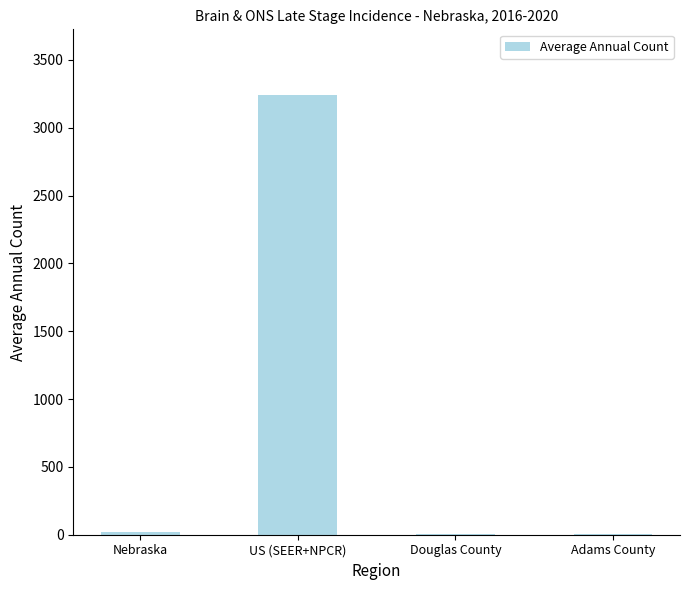

What is the sum of all values?

3265